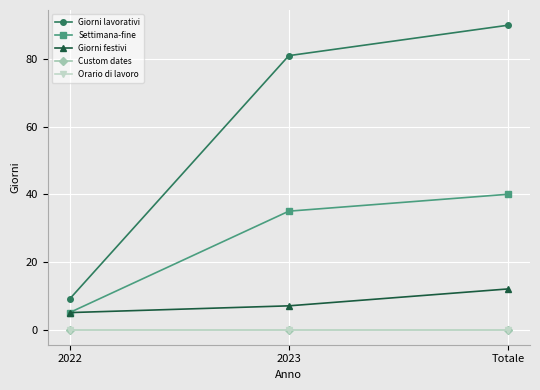

What is the label of the 1st point from the right?

Totale